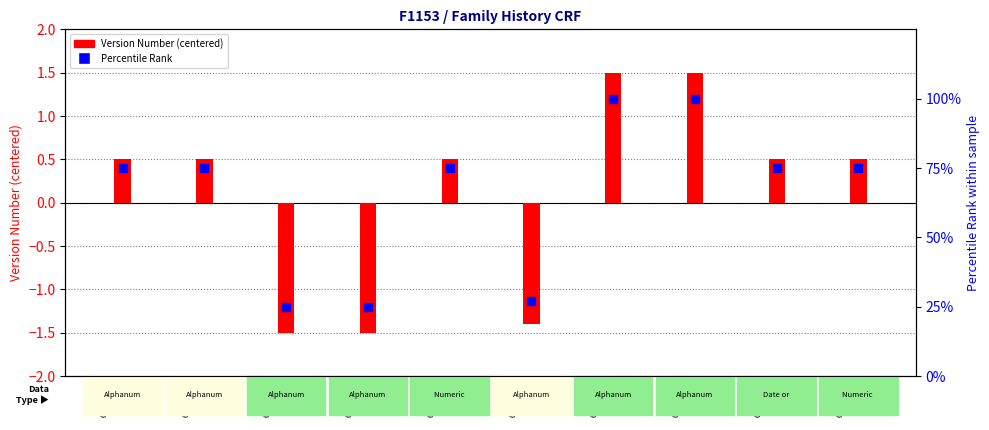

Approximately how many times larger is the value at C18678 compared to C06005?

0.4